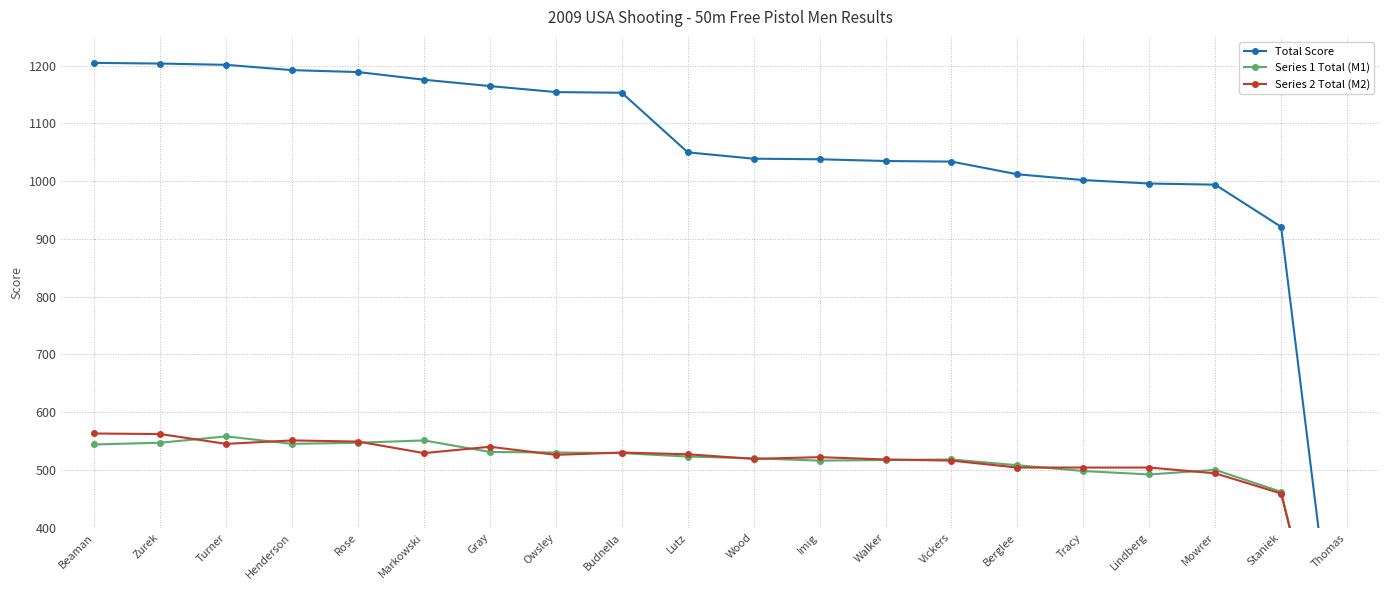

The Series 2 Total (M2) series shows 0.0 at Thomas. True or false?

True